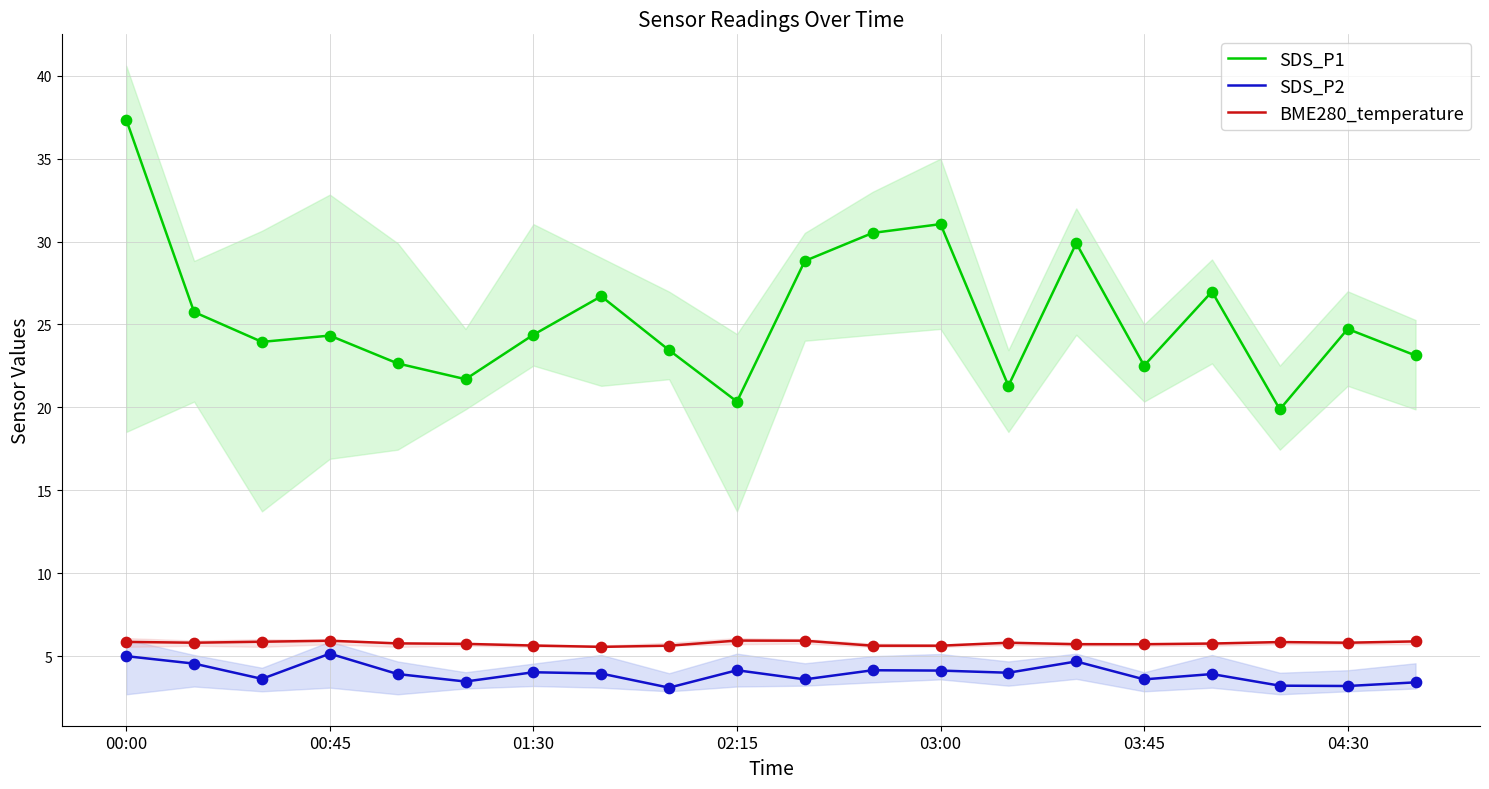

At how many categories does at least one series exceed 4?

20